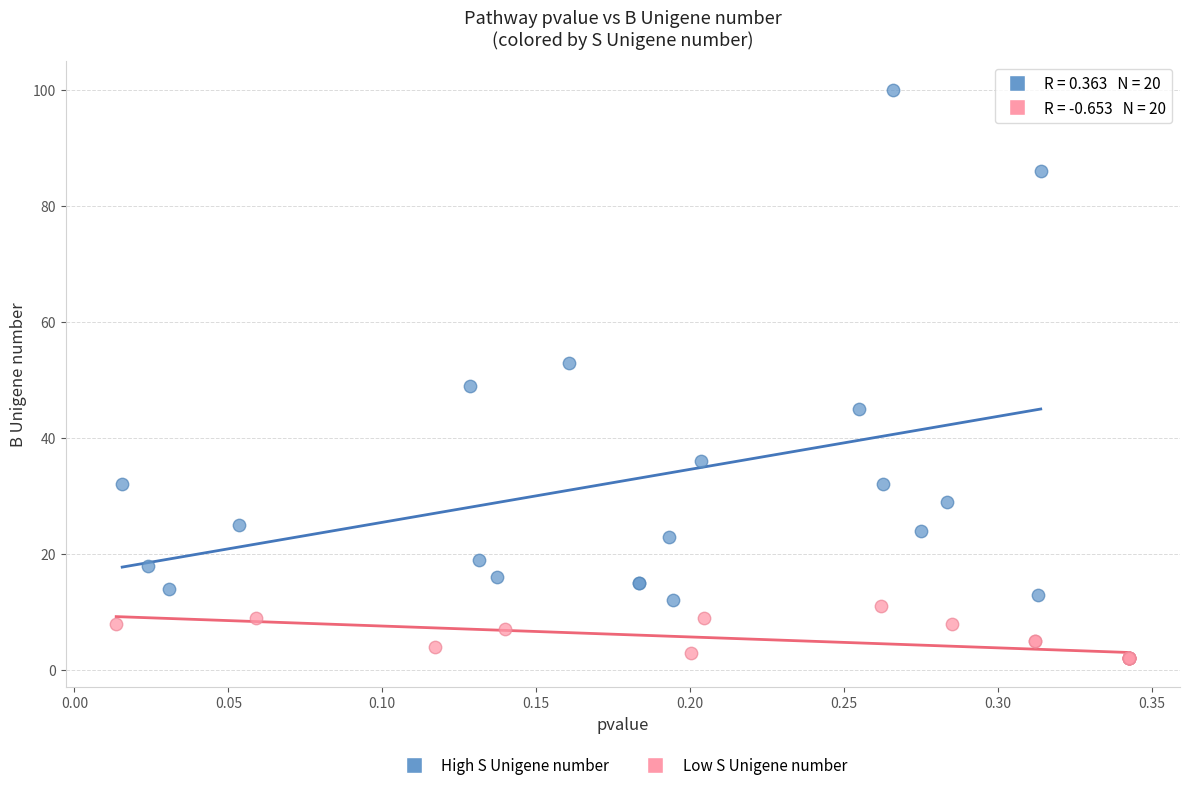

Which series has the widest spread of Y values?

High S Unigene number